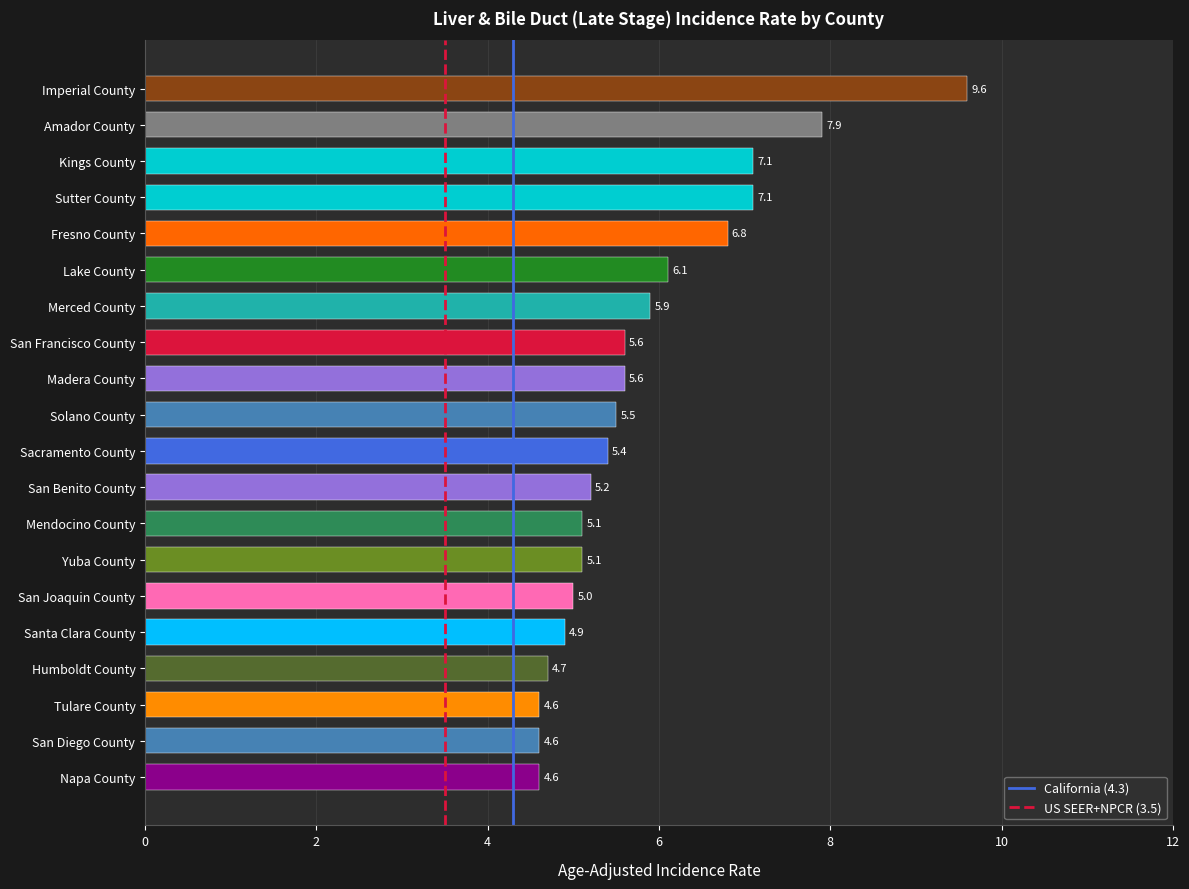

Read the value at Fresno County.

6.8